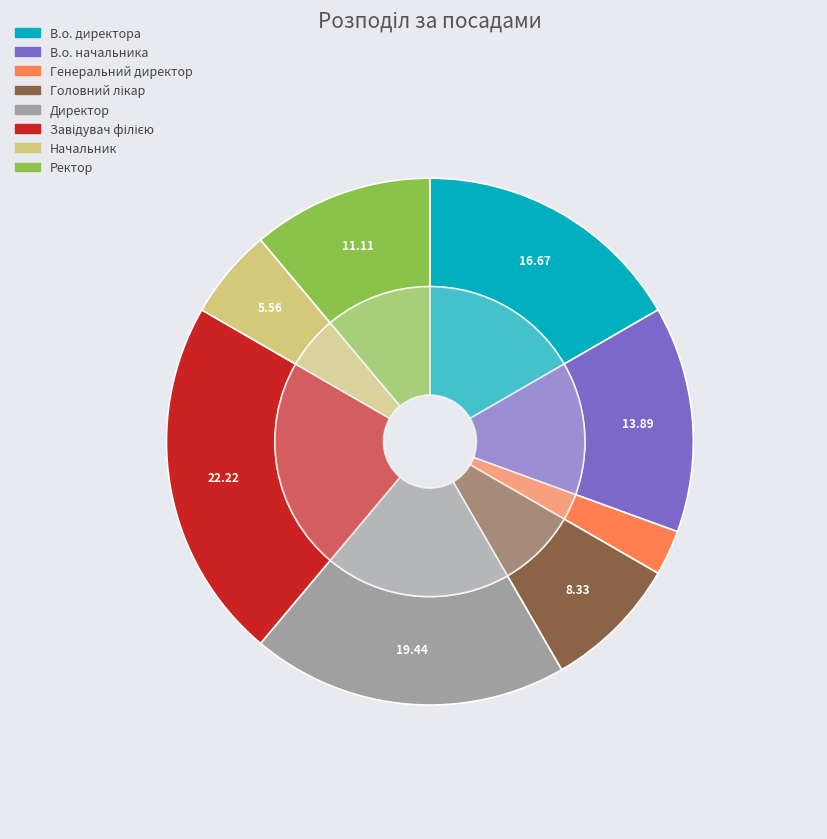

What is the total percentage of Ректор and В.о. начальника?

25.0%